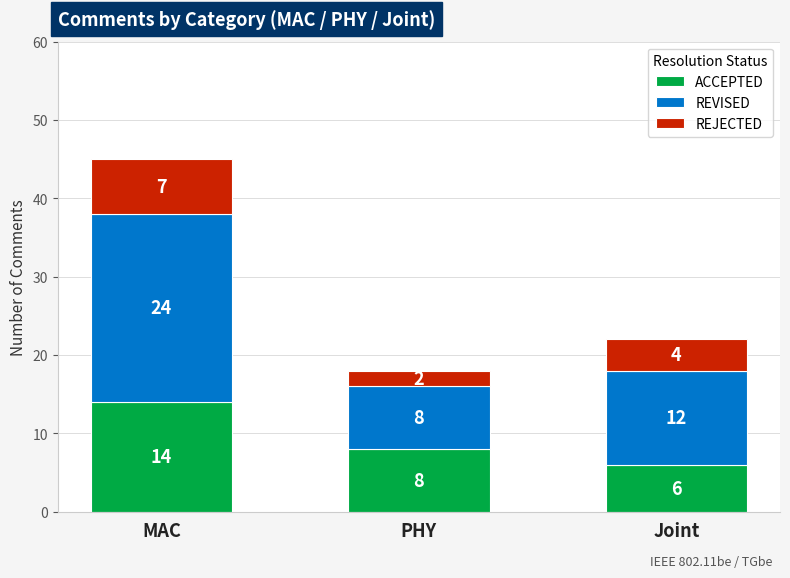

What is the value of the ACCEPTED bar at the 1st from the left?

14